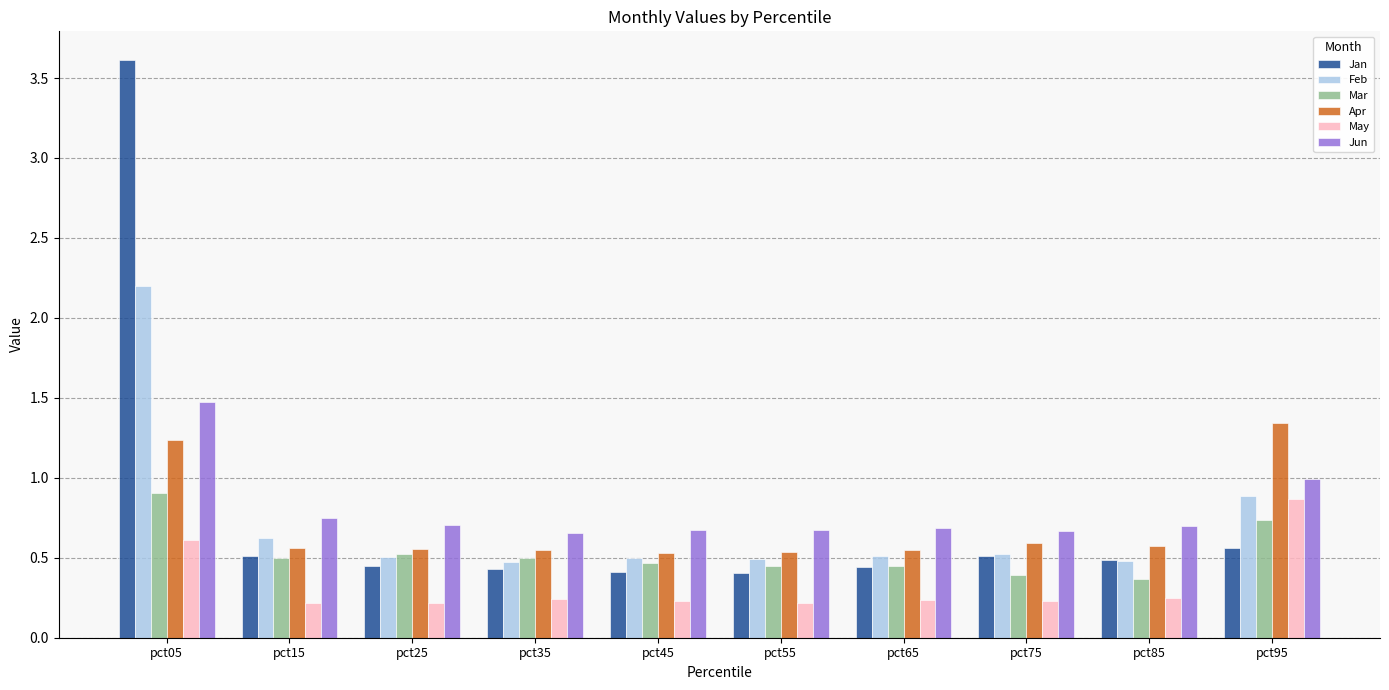

The Mar series shows 0.1 at pct85. True or false?

False